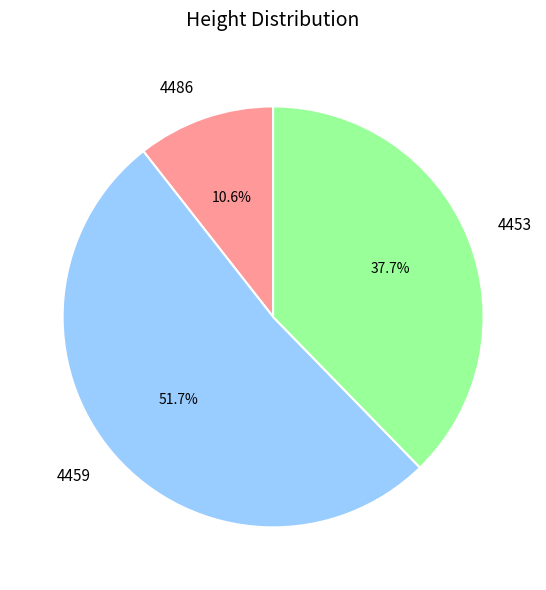

Which category has the smallest portion of the pie?

4486